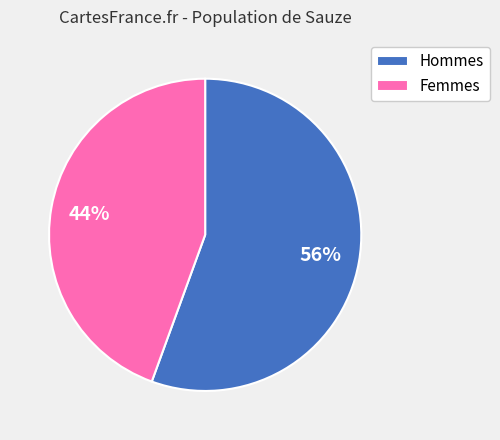

Which slice represents more than half of the pie?

Hommes